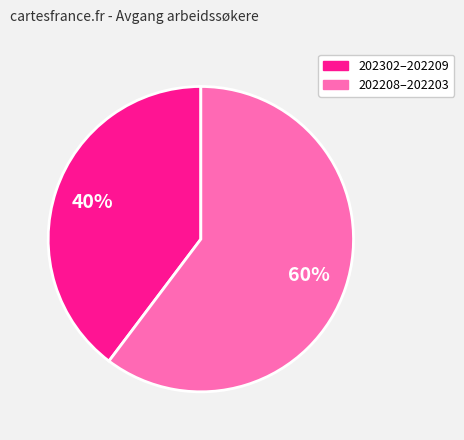

Does any single category account for the majority?

Yes